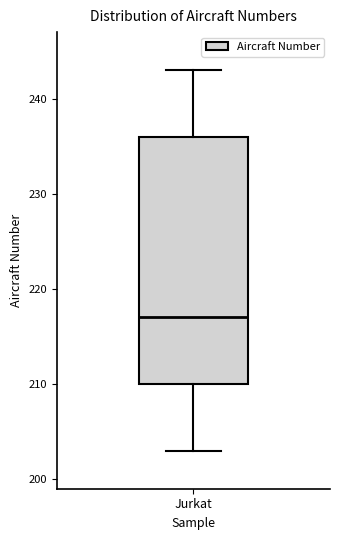

Where is the lower edge of the box for Jurkat on the y-axis? The values are not printed on the chart, so give them approximately, as read against the axis.

210